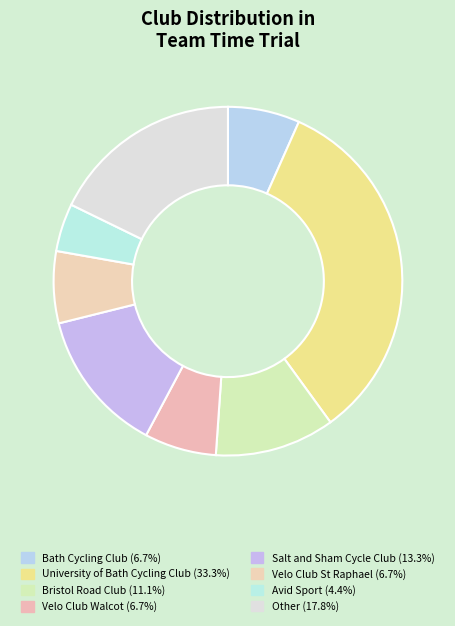

To the nearest percent, what percentage of the pie is Salt and Sham Cycle Club?

13%